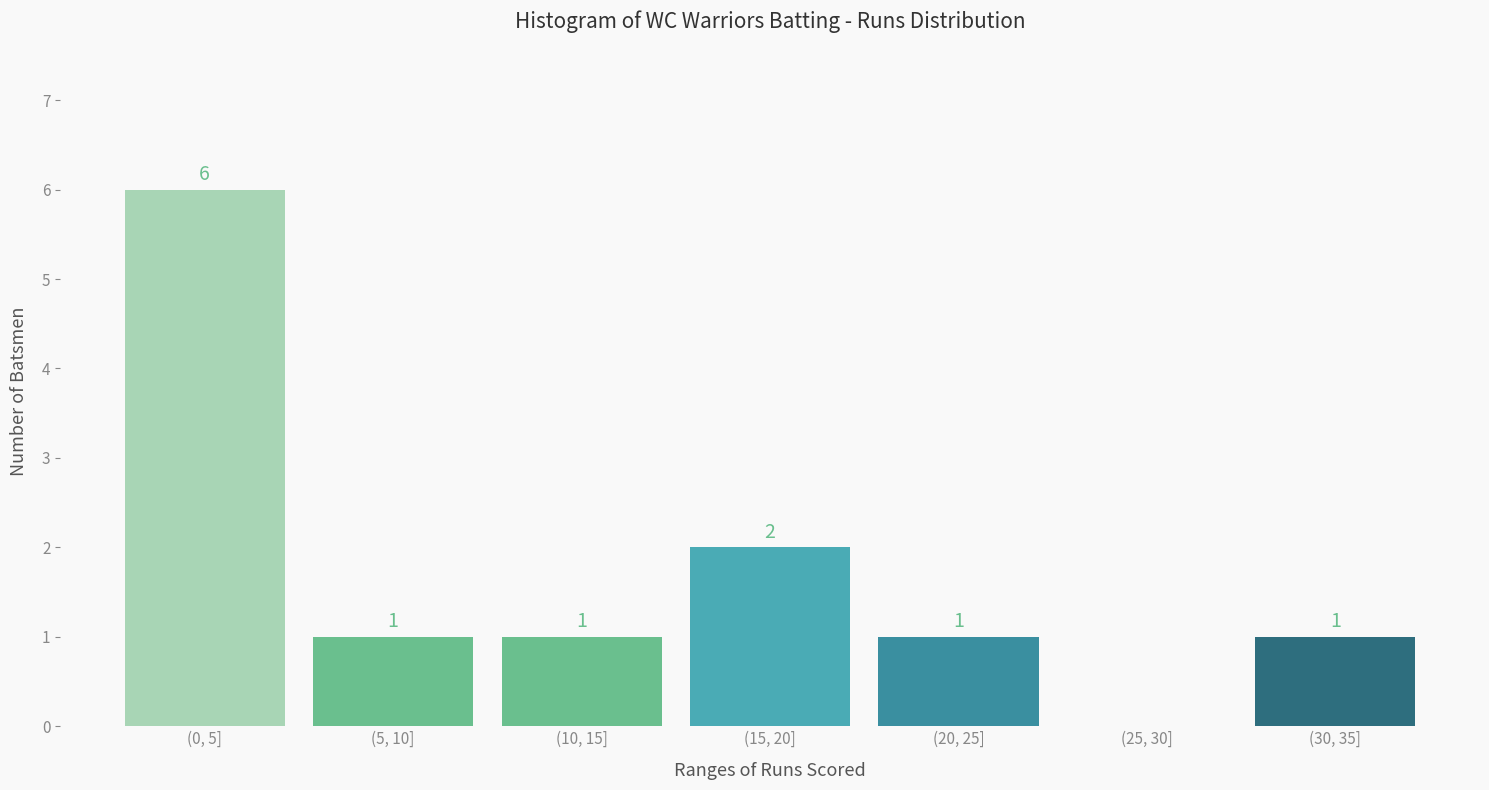

Reading right to left, what are all the values shown in this chart?

(30, 35]=1	(25, 30]=0	(20, 25]=1	(15, 20]=2	(10, 15]=1	(5, 10]=1	(0, 5]=6